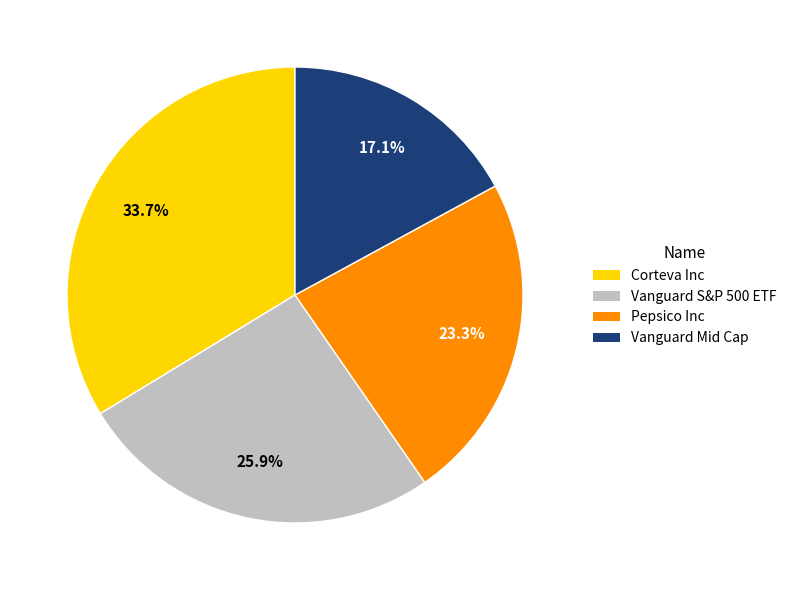

To the nearest percent, what is the difference between the largest and smallest slice percentages?

17%